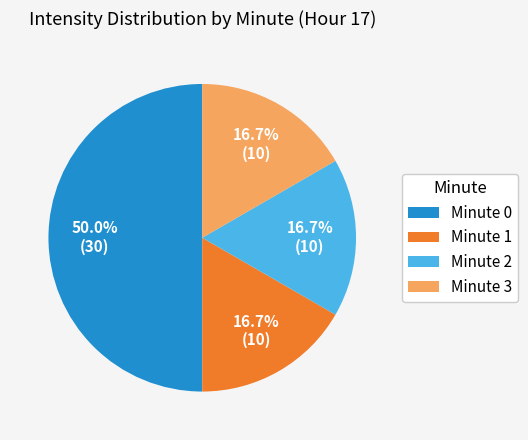

Count the number of slices in the pie.

4